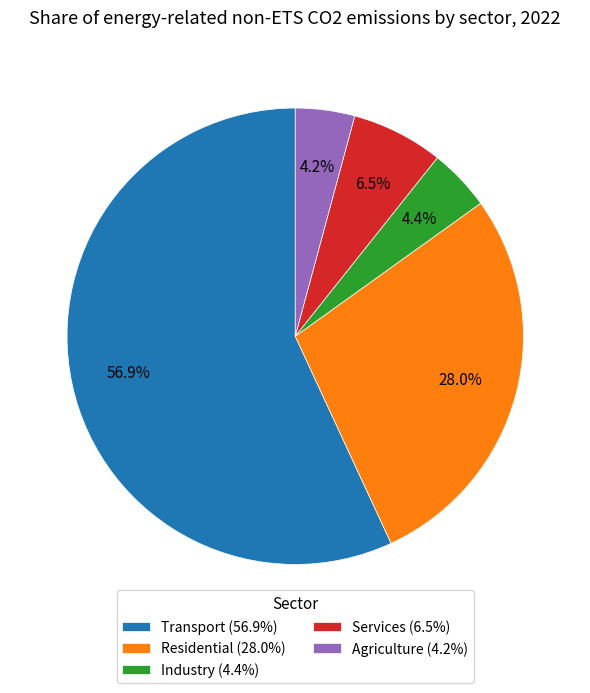

Approximately how many times larger is the value at Services compared to Agriculture?

1.5